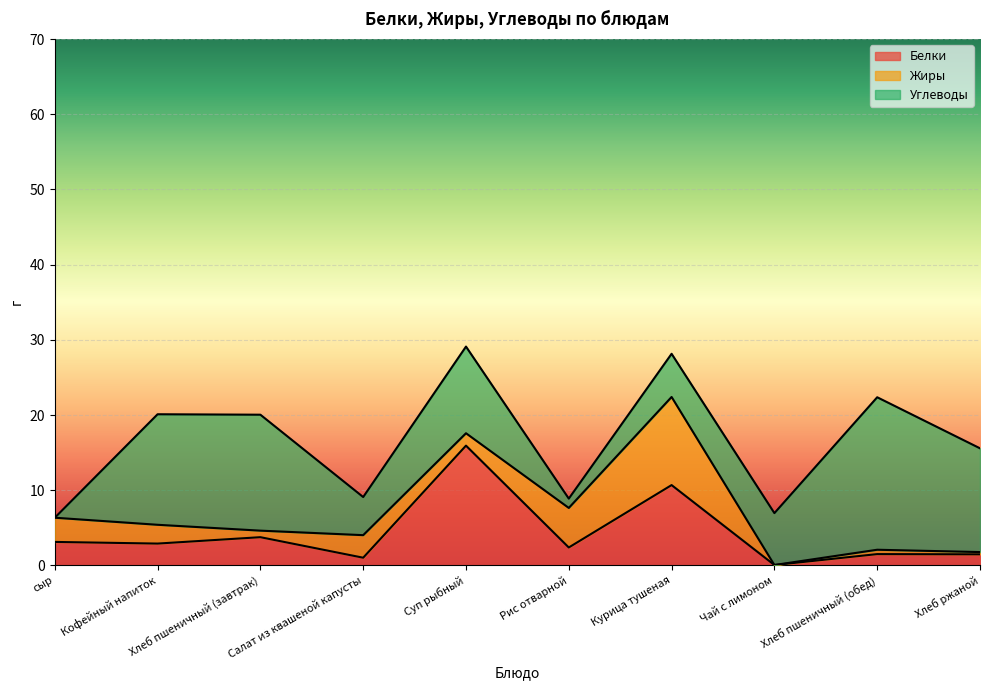

Is the value of Углеводы at Хлеб пшеничный (завтрак) greater than the value of Жиры at Суп рыбный?

Yes